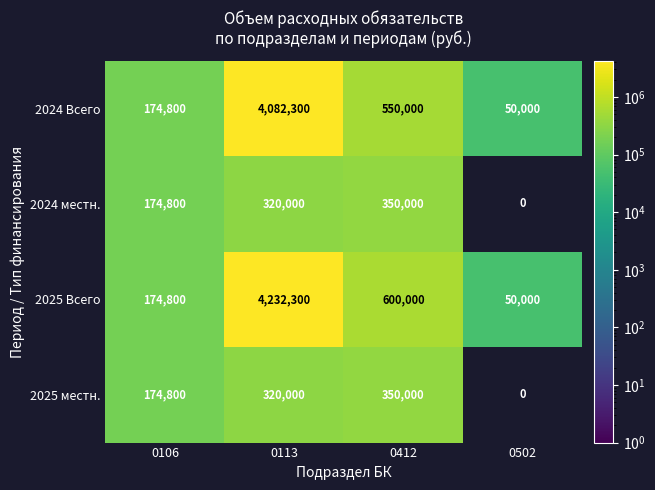

At how many categories does at least one series exceed 2530176?

1